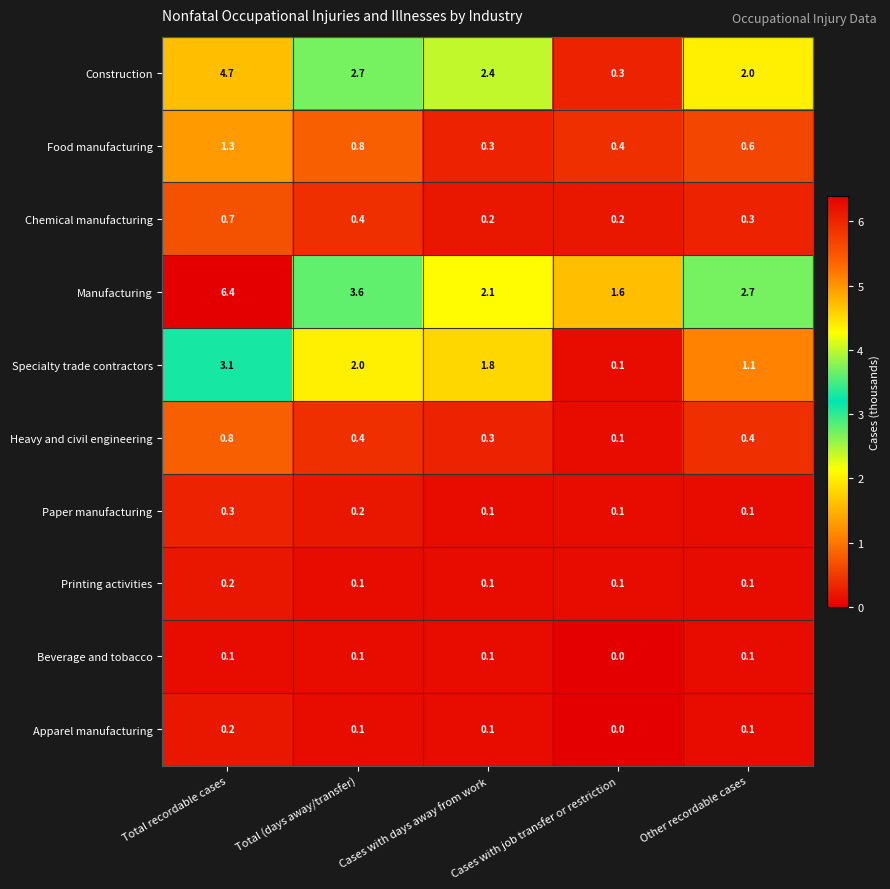

Which category has the lowest value across all series?

Cases with job transfer or restriction